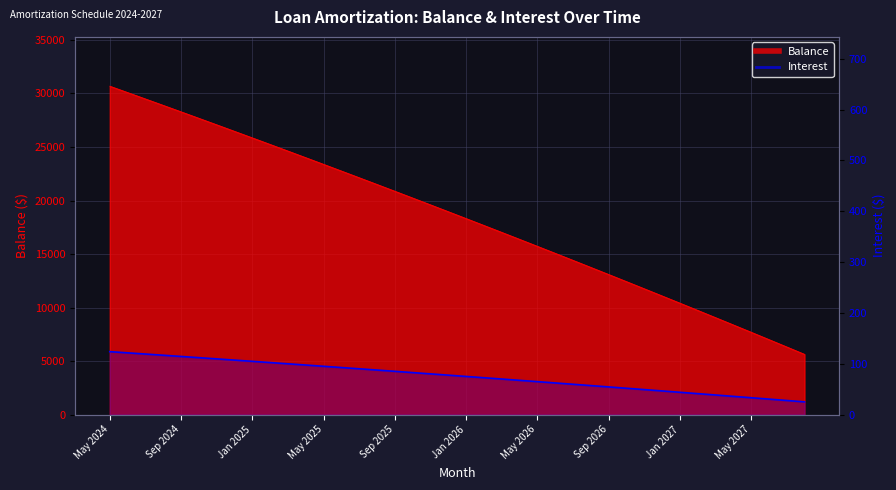

What value does the data have at 38?

27.8